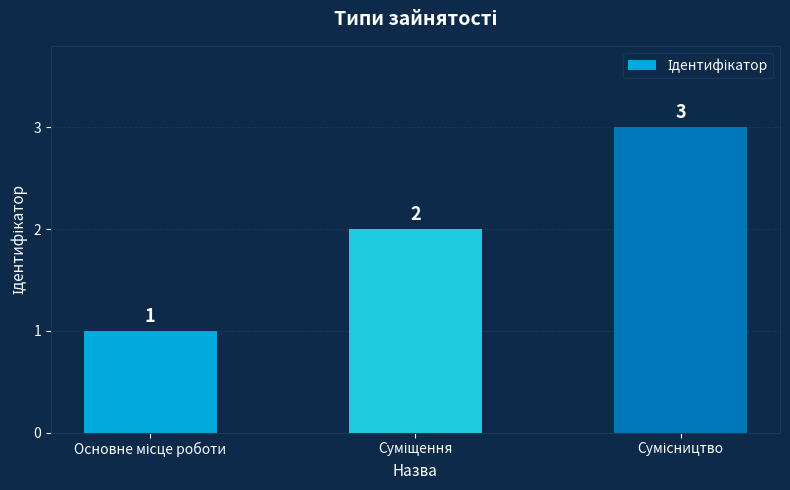

What is the sum of all values?

6